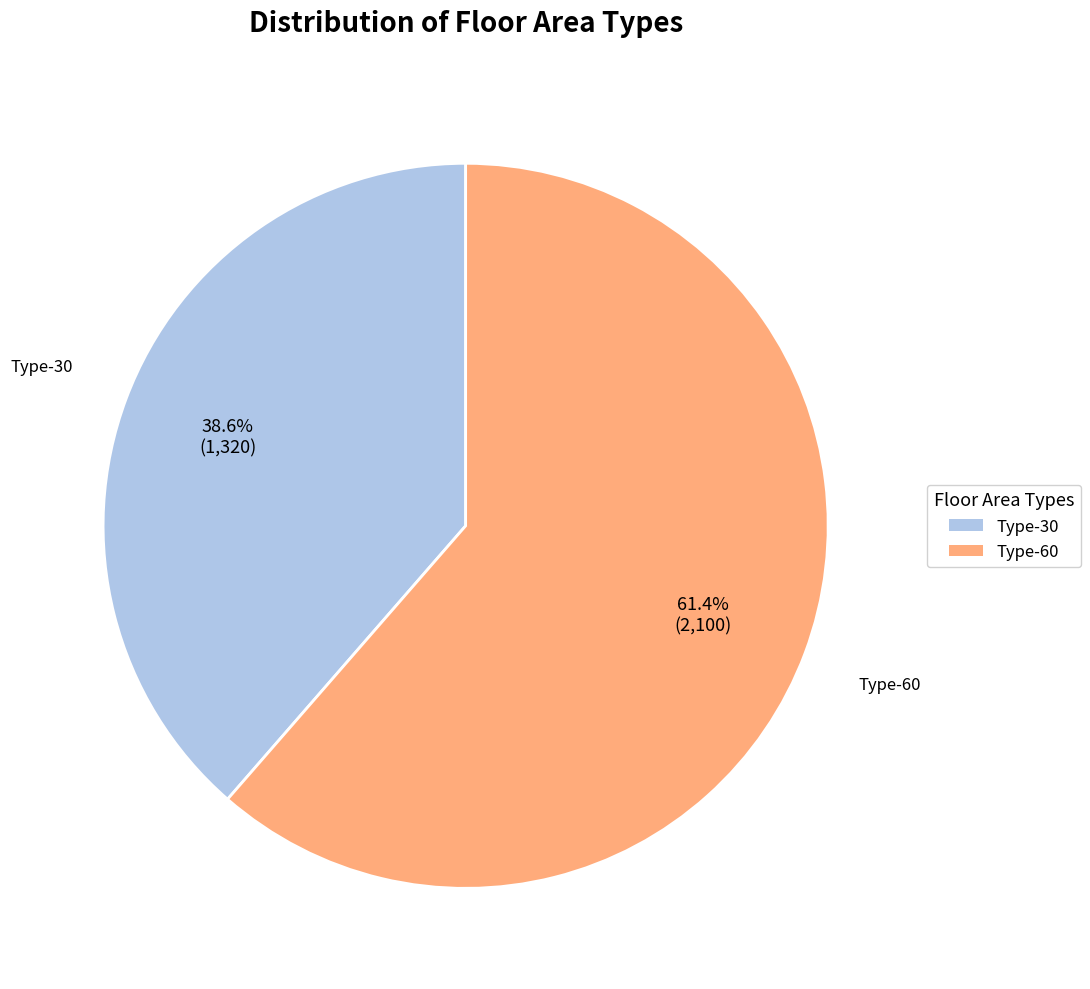

Does any single category account for the majority?

Yes